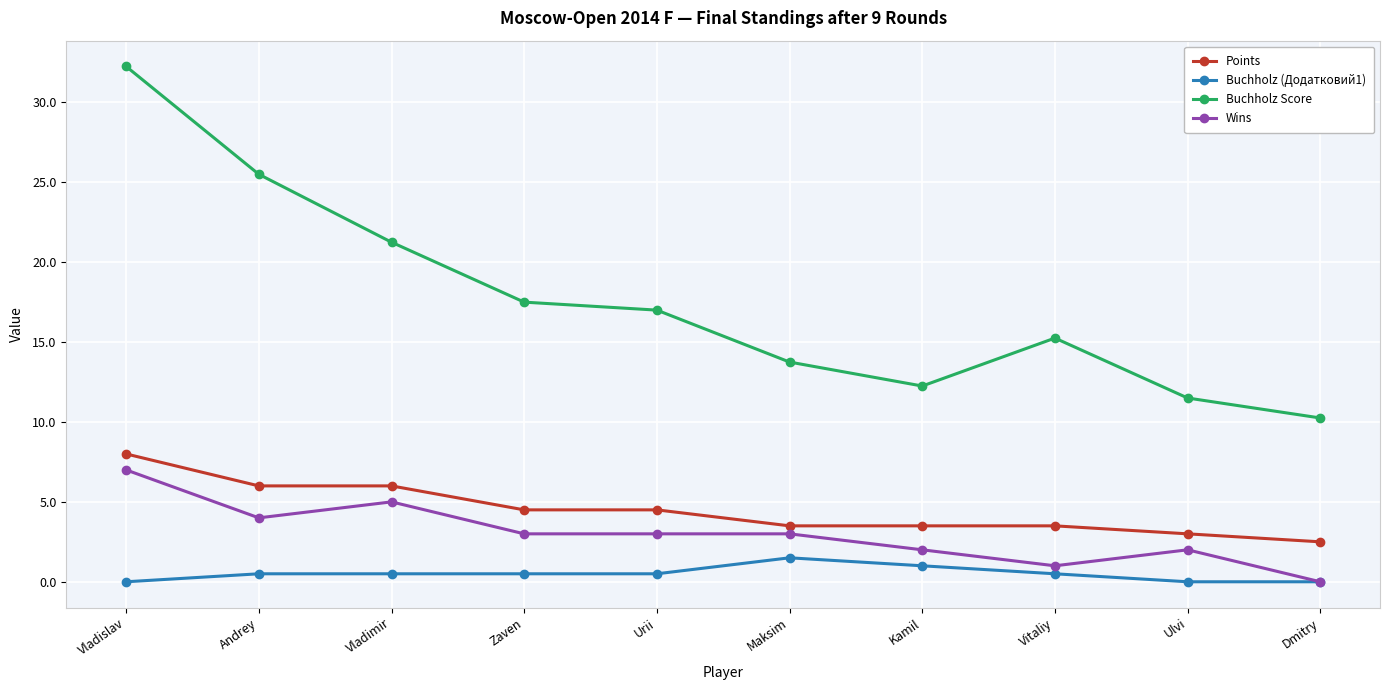

What is the value of the Wins point at the 3rd from the left?

5.0